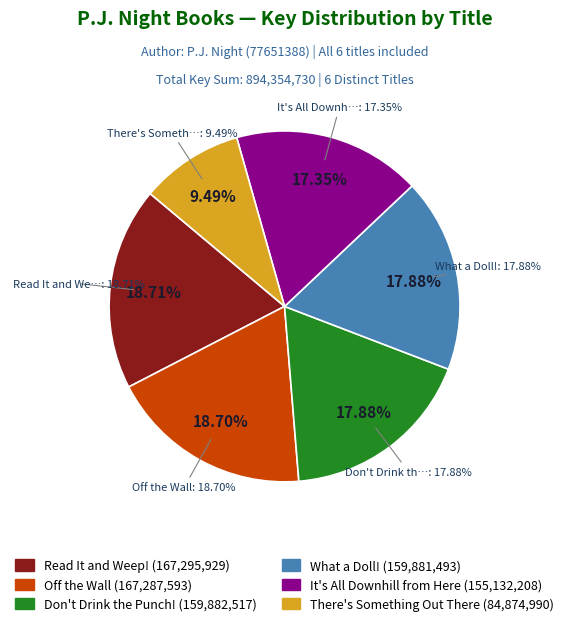

What is the change in value from Off the Wall to There's Something Out There?

-82412603